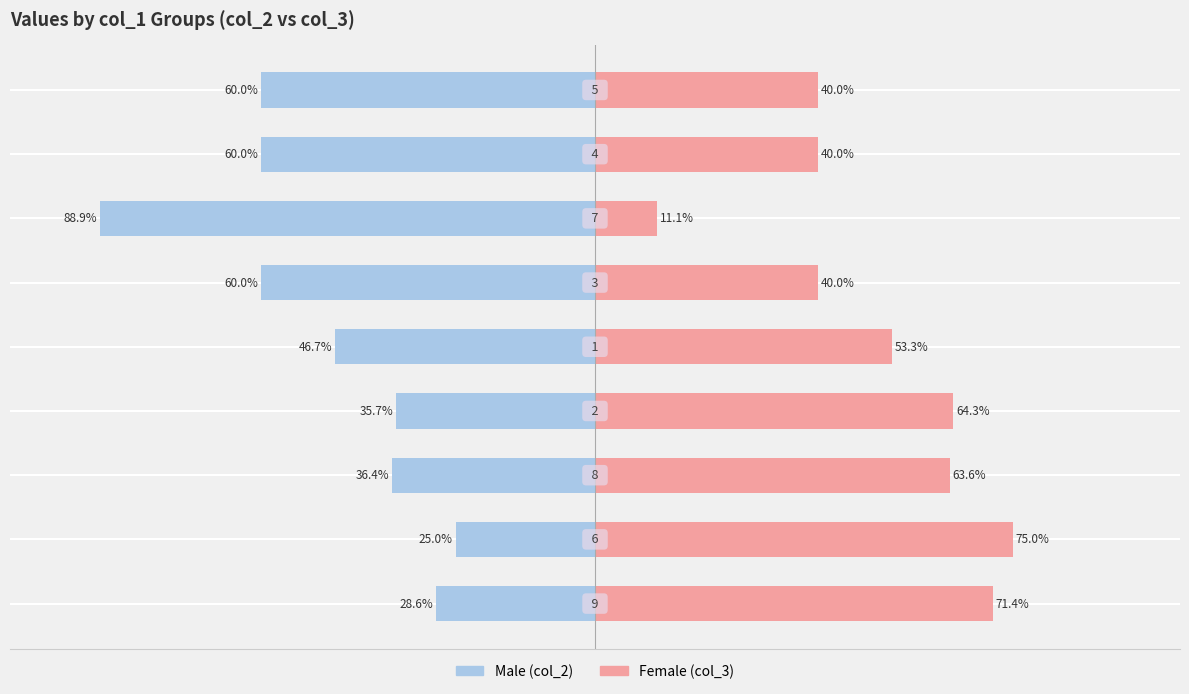

How many data points in Male are less than -46?

5